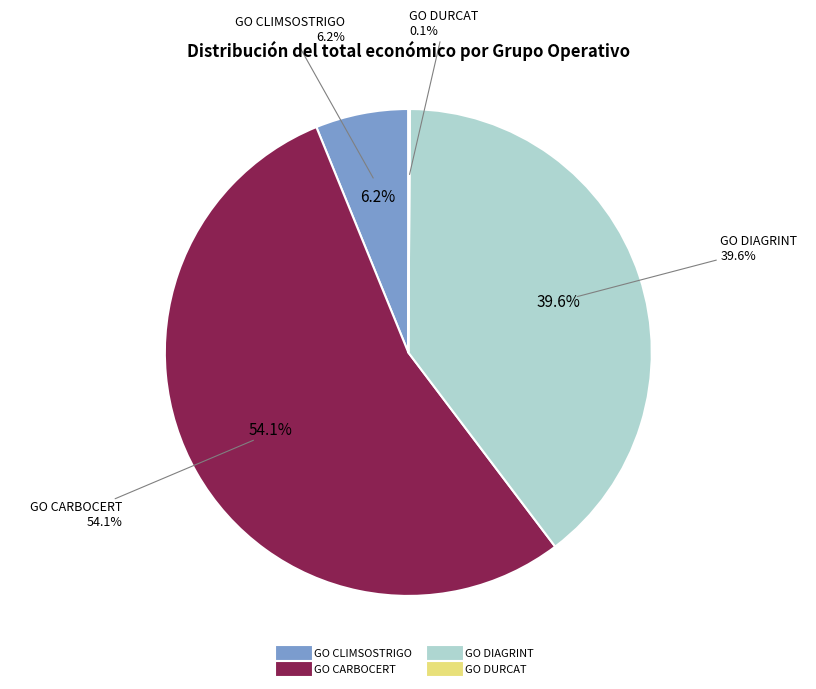

Do GO DURCAT and GO DIAGRINT together represent more than half of the pie?

No